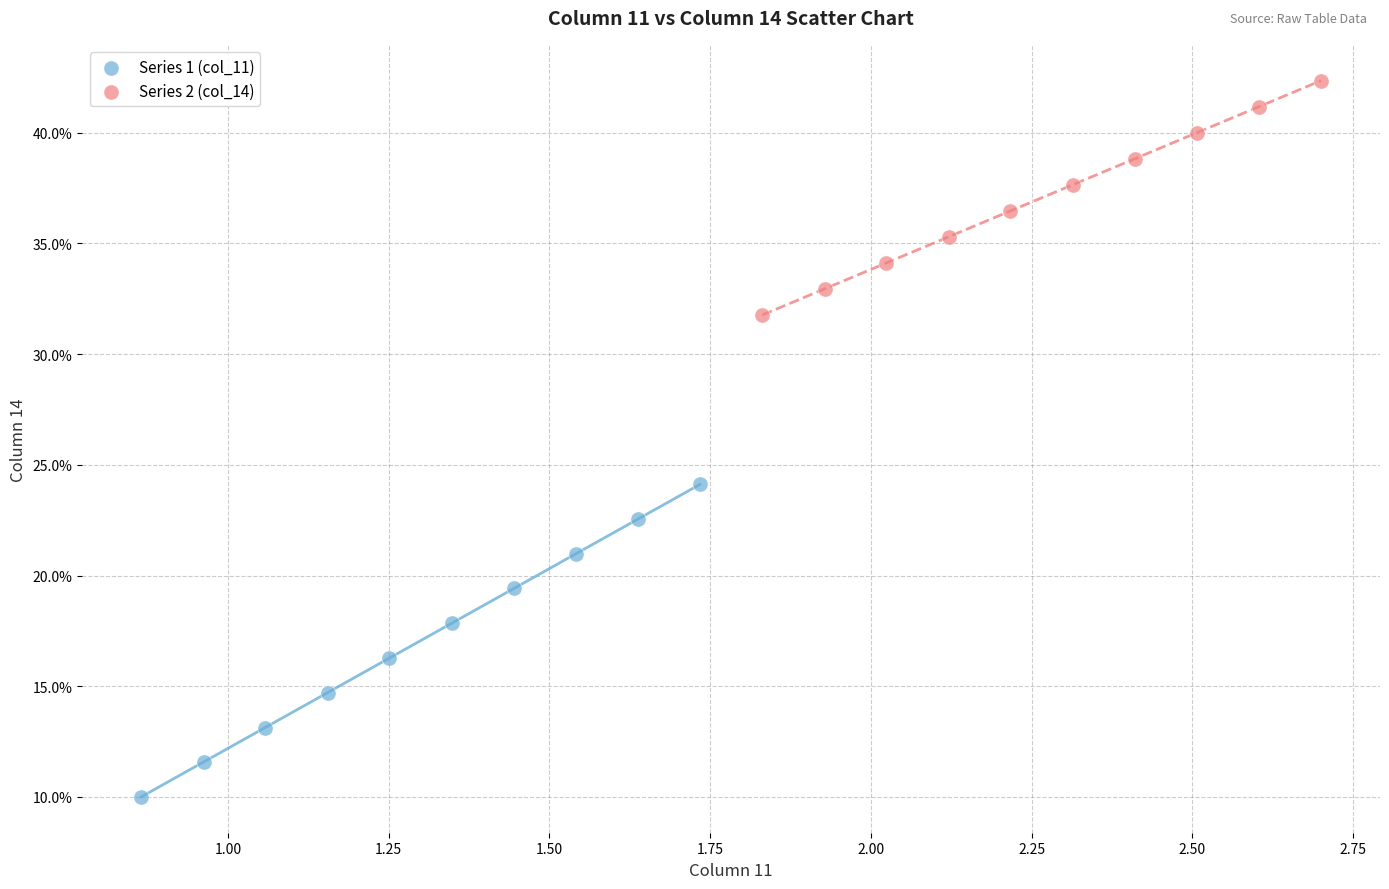

Which series contains the highest Y value?

Series 2 (col_14)